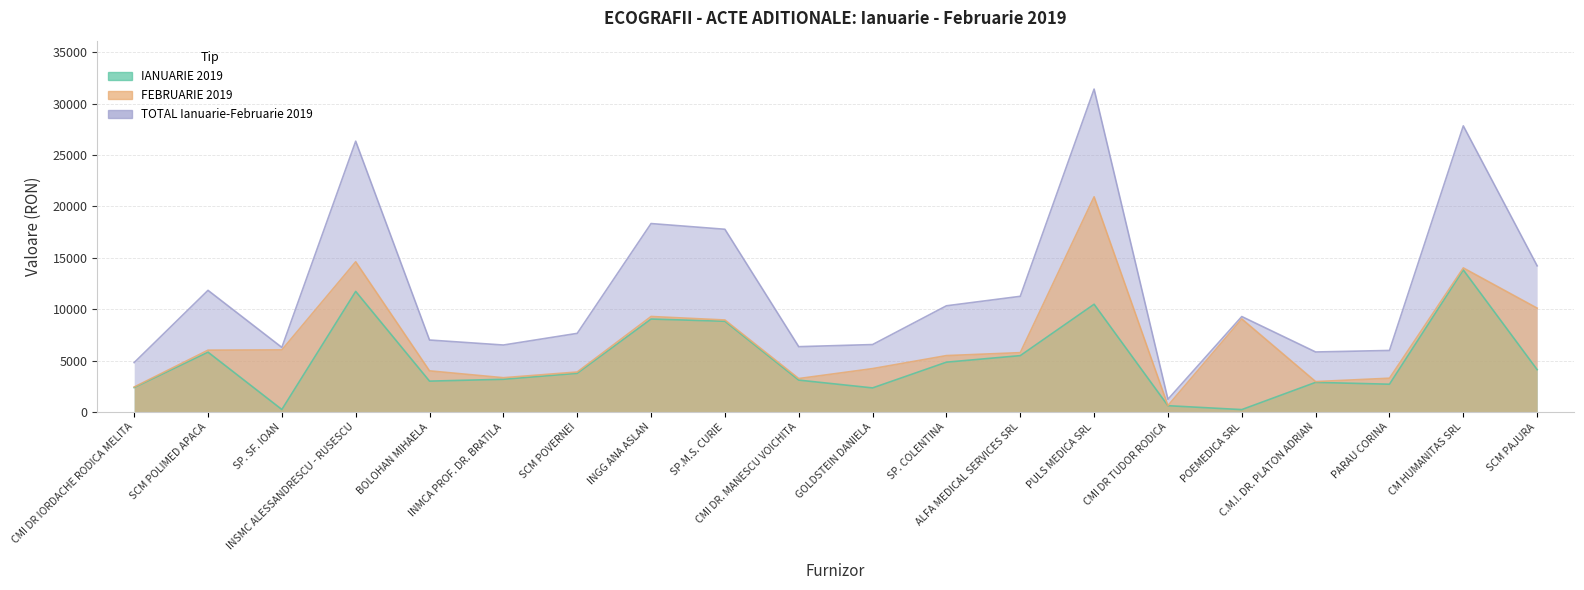

Count the number of data series in this chart.

3